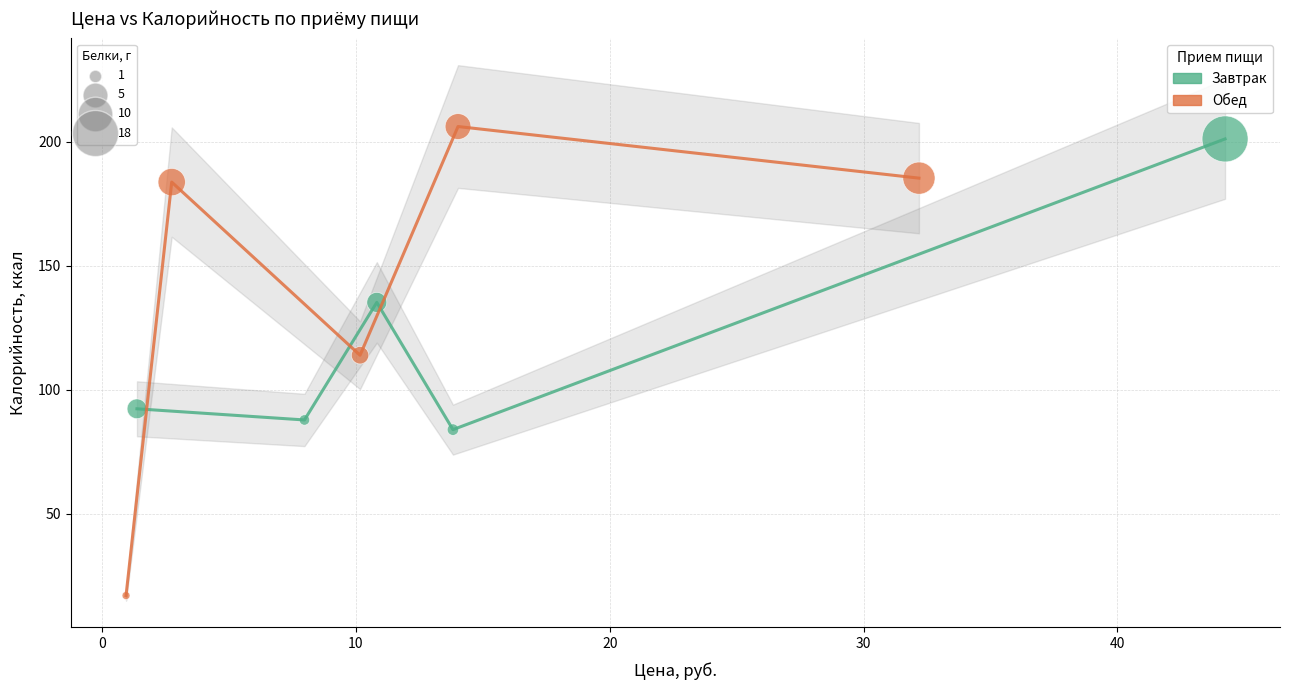

Which series has the widest spread of Y values?

Обед